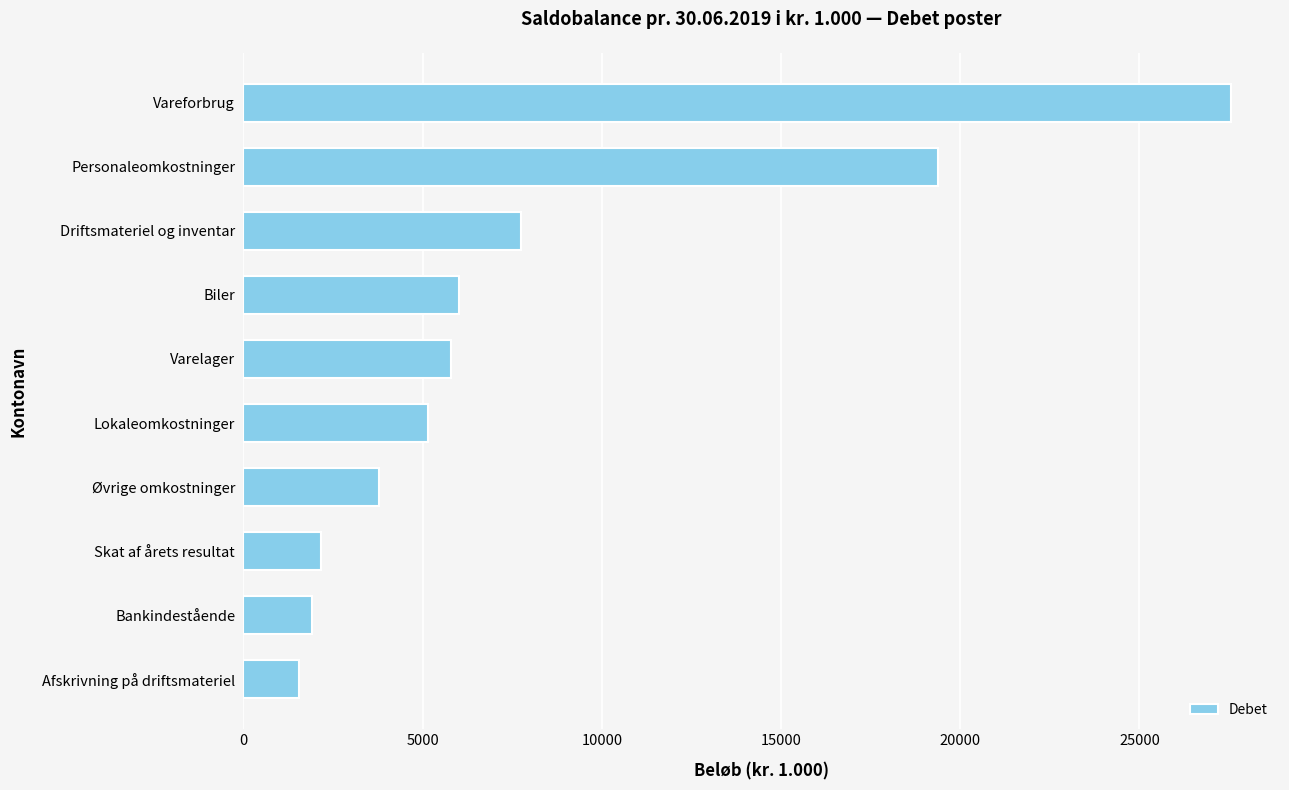

Reading bottom to top, extract all data points from this chart.

Afskrivning på driftsmateriel=1550	Bankindestående=1900	Skat af årets resultat=2170	Øvrige omkostninger=3780	Lokaleomkostninger=5150	Varelager=5800	Biler=6000	Driftsmateriel og inventar=7740	Personaleomkostninger=19370	Vareforbrug=27545